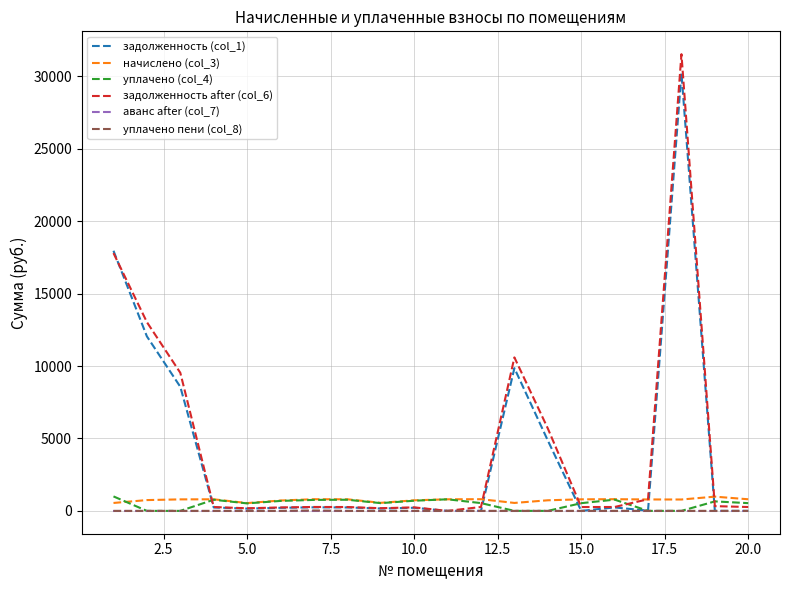

True or false: задолженность after (col_6) has more than 0 interior local peaks.

True